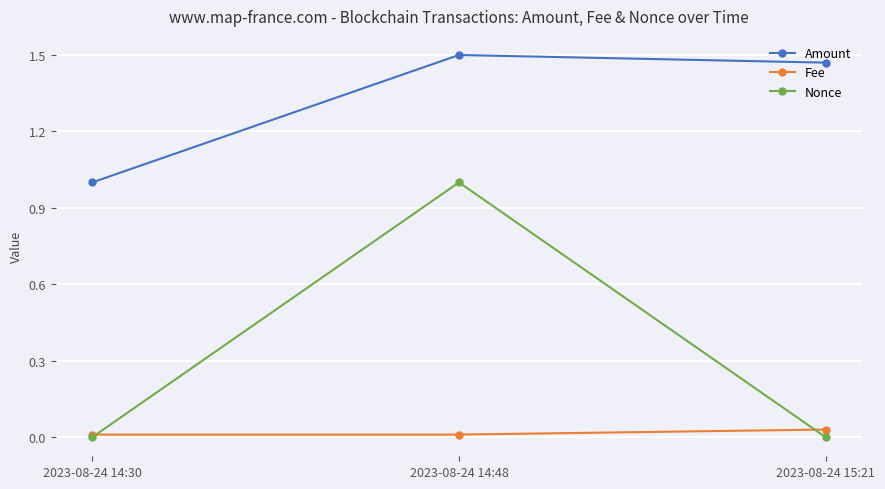

The value of Amount at 2023-08-24 15:21 is 1.5. True or false?

True